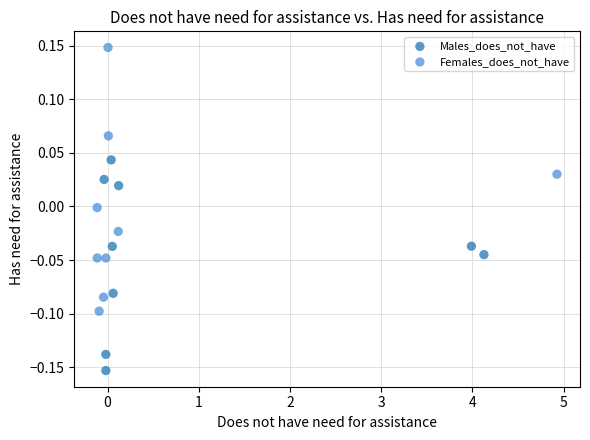

Which series reaches the maximum Y coordinate?

Females_does_not_have